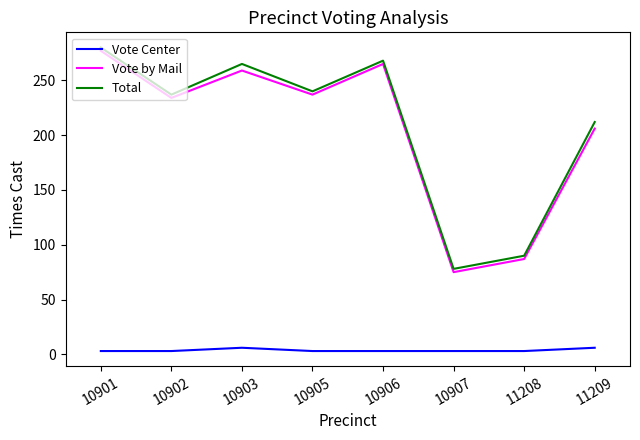

Reading right to left, what are all the values shown in this chart?

Vote Center: 11209=6	11208=3	10907=3	10906=3	10905=3	10903=6	10902=3	10901=3
Vote by Mail: 11209=206	11208=87	10907=75	10906=265	10905=237	10903=259	10902=234	10901=277
Total: 11209=212	11208=90	10907=78	10906=268	10905=240	10903=265	10902=237	10901=280